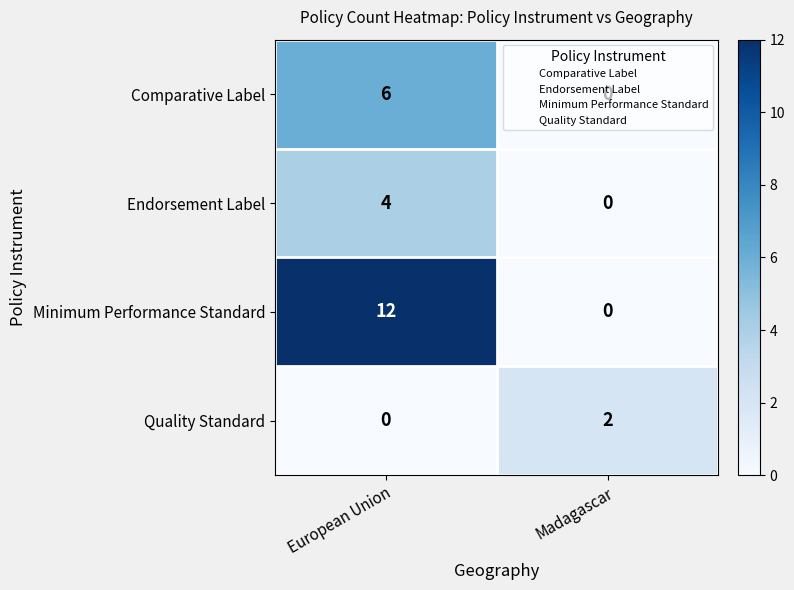

Is it true that Endorsement Label equals 5 at European Union?

False